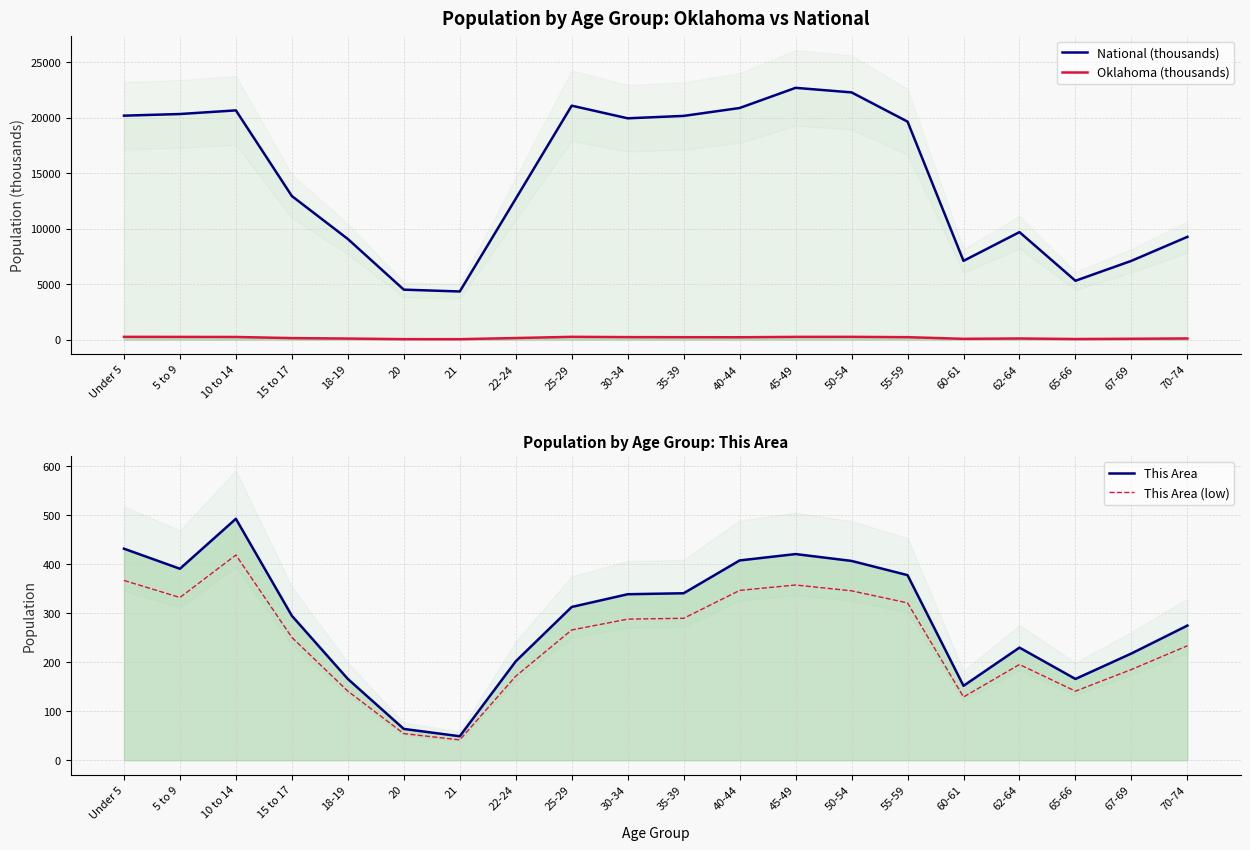

Reading left to right, what are all the values shown in this chart?

National (thousands): Under 5=20201.4	5 to 9=20348.7	10 to 14=20677.2	15 to 17=12954.3	18-19=9086.1	20=4519.1	21=4354.3	22-24=12712.6	25-29=21101.8	30-34=19962.1	35-39=20179.6	40-44=20891.0	45-49=22708.6	50-54=22298.1	55-59=19664.8	60-61=7113.7	62-64=9704.2	65-66=5319.9	67-69=7115.4	70-74=9278.2
Oklahoma (thousands): Under 5=264.1	5 to 9=259.3	10 to 14=253.7	15 to 17=152.5	18-19=111.9	20=56.1	21=54.0	22-24=159.1	25-29=265.7	30-34=241.0	35-39=232.7	40-44=228.2	45-49=261.2	50-54=264.4	55-59=236.0	60-61=85.8	62-64=118.7	65-66=68.7	67-69=90.7	70-74=121.1
This Area: Under 5=432.0	5 to 9=391.0	10 to 14=493.0	15 to 17=295.0	18-19=166.0	20=64.0	21=49.0	22-24=202.0	25-29=313.0	30-34=339.0	35-39=341.0	40-44=408.0	45-49=421.0	50-54=407.0	55-59=378.0	60-61=152.0	62-64=230.0	65-66=166.0	67-69=218.0	70-74=275.0
This Area (low): Under 5=367.2	5 to 9=332.3	10 to 14=419.1	15 to 17=250.8	18-19=141.1	20=54.4	21=41.6	22-24=171.7	25-29=266.1	30-34=288.1	35-39=289.8	40-44=346.8	45-49=357.8	50-54=345.9	55-59=321.3	60-61=129.2	62-64=195.5	65-66=141.1	67-69=185.3	70-74=233.8